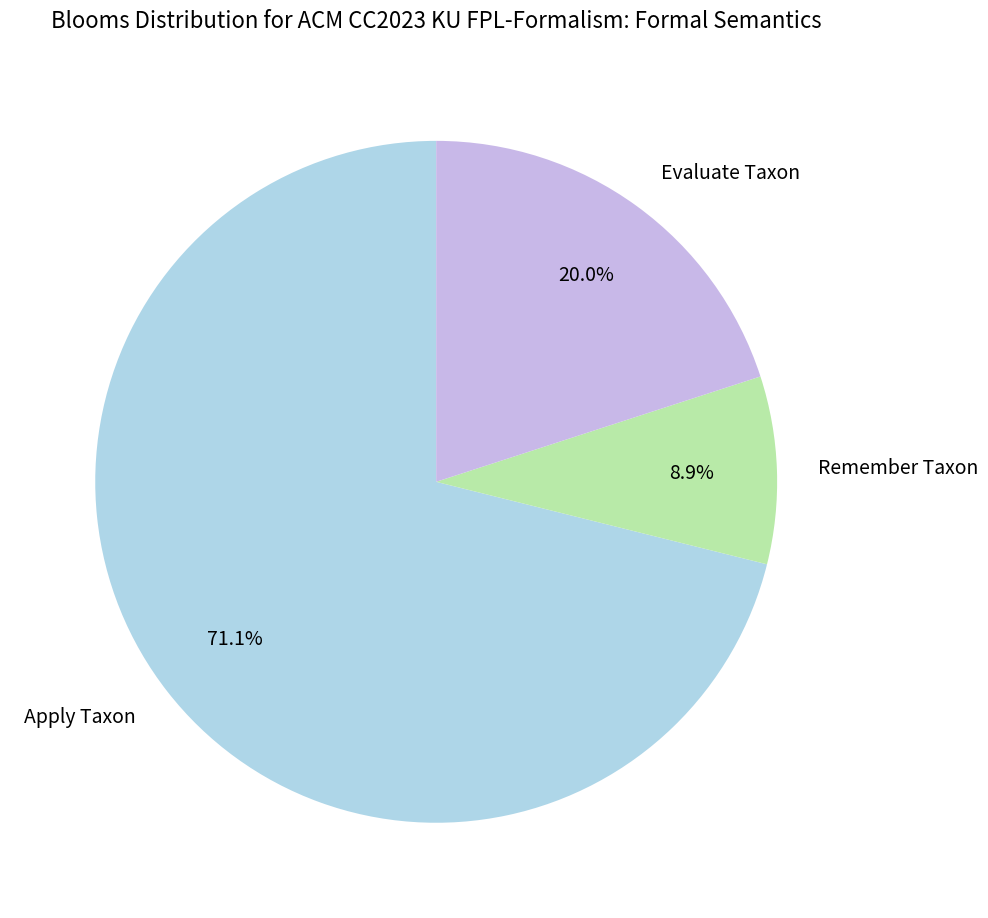

Between Apply Taxon and Evaluate Taxon, which is larger?

Apply Taxon